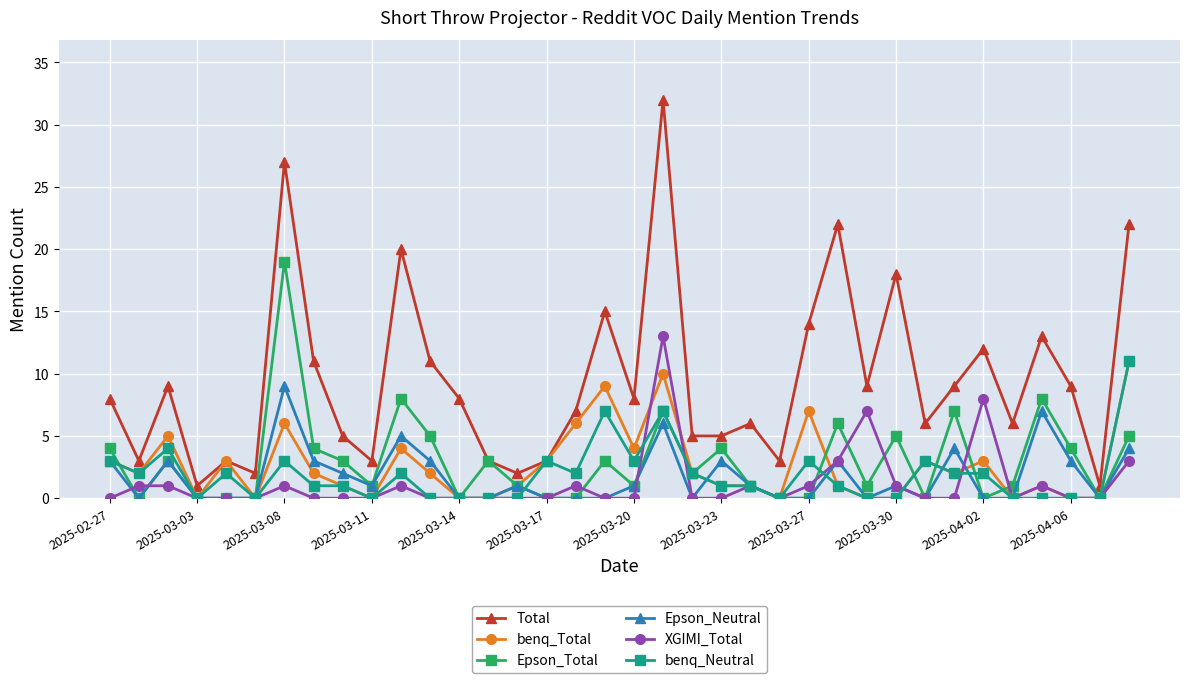

Which series has the largest range (max minus min)?

Total